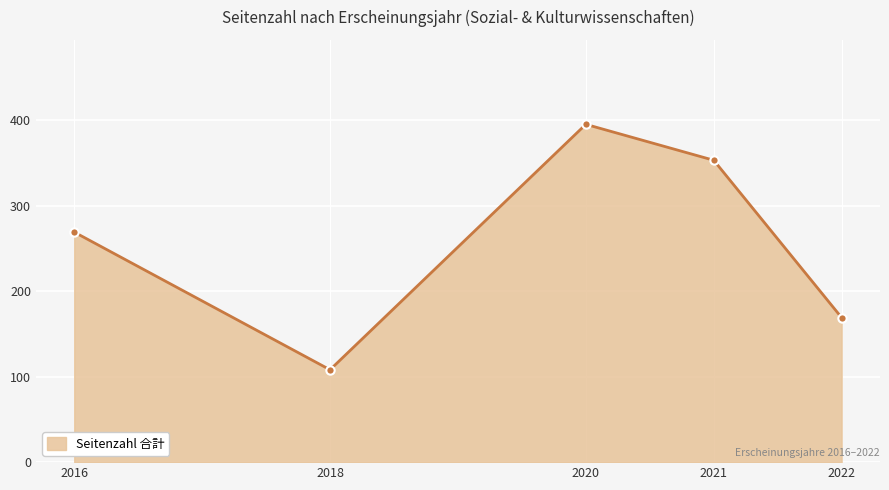

Is it true that the value at 2020 is 203?

False